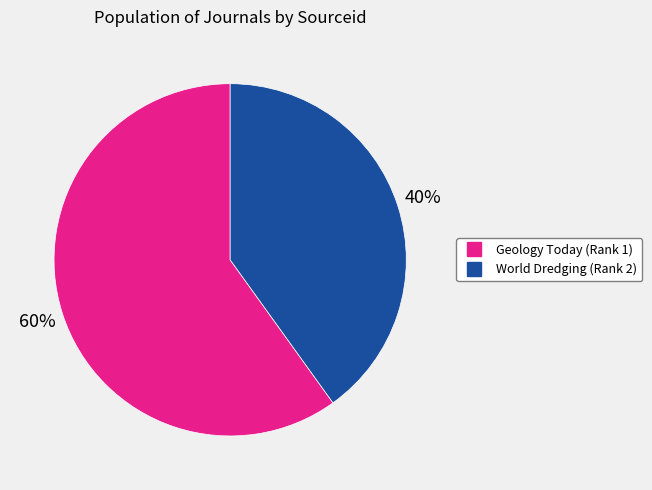

To the nearest percent, what is the average slice percentage?

50%